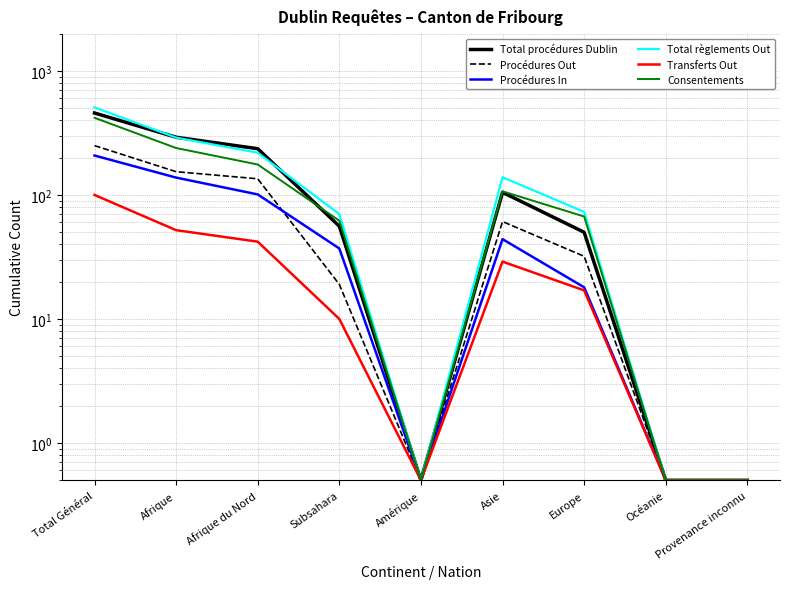

What is the spread (max minus min) of values at Afrique?

240.0